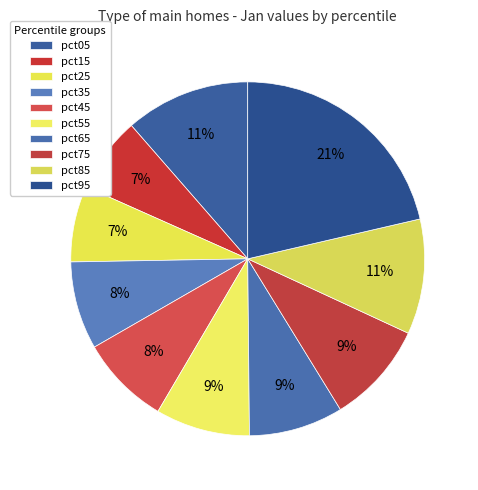

Which has a higher value, pct45 or pct55?

pct55